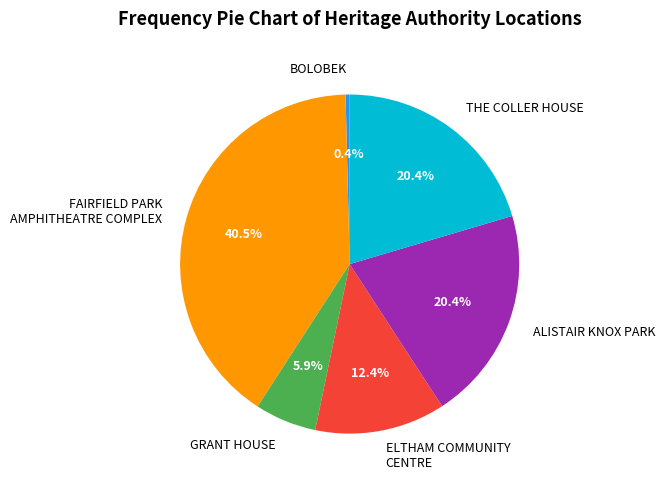

How many segments does this pie chart have?

6